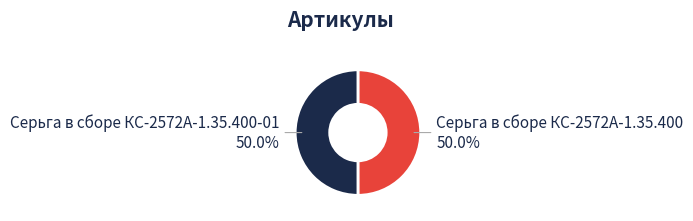

Do Серьга в сборе КС-2572А-1.35.400 and Серьга в сборе КС-2572А-1.35.400-01 together represent more than half of the pie?

Yes